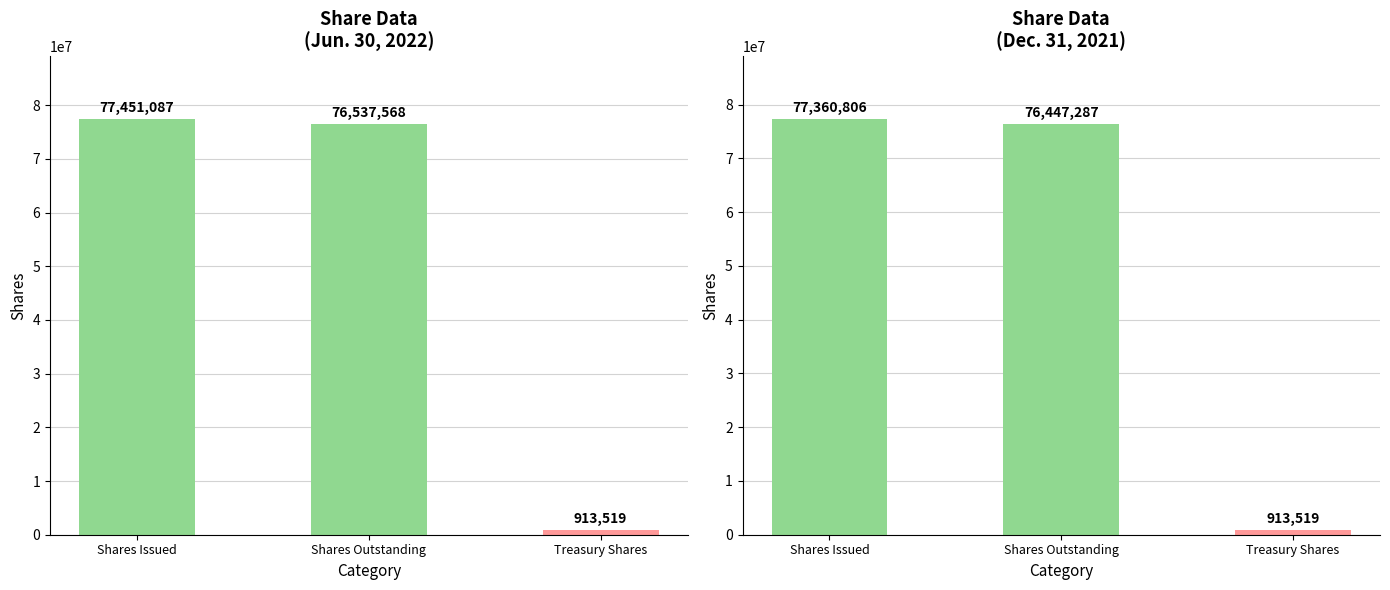

At how many categories does at least one series exceed 58486640?

2